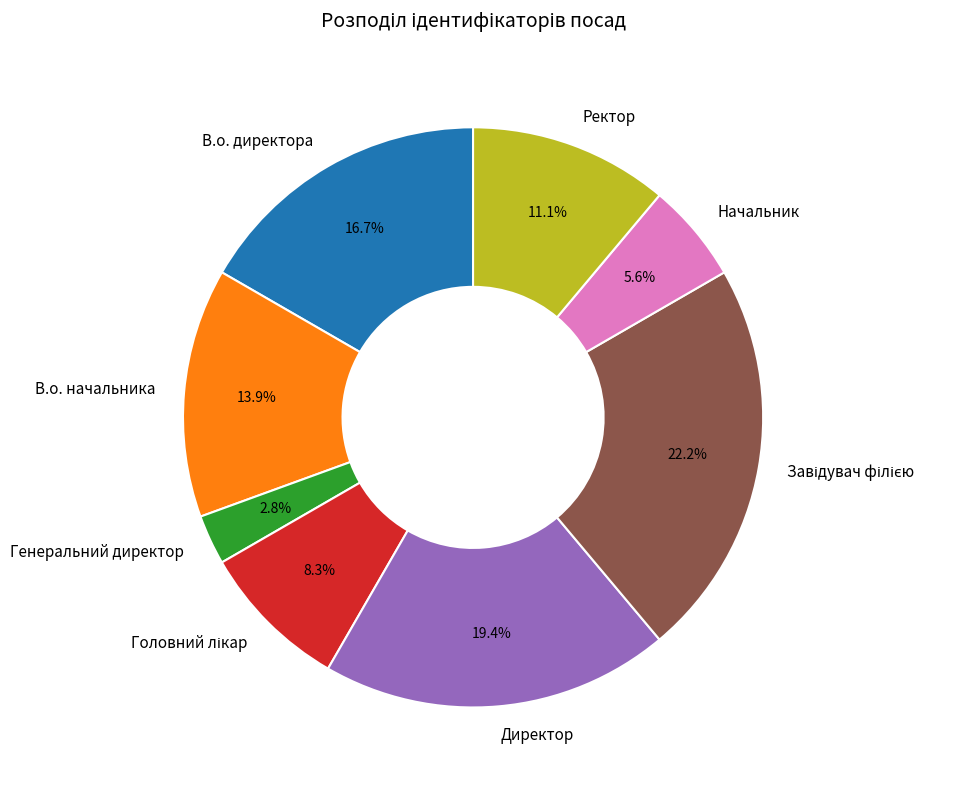

To the nearest percent, what is the difference between the largest and smallest slice percentages?

19%